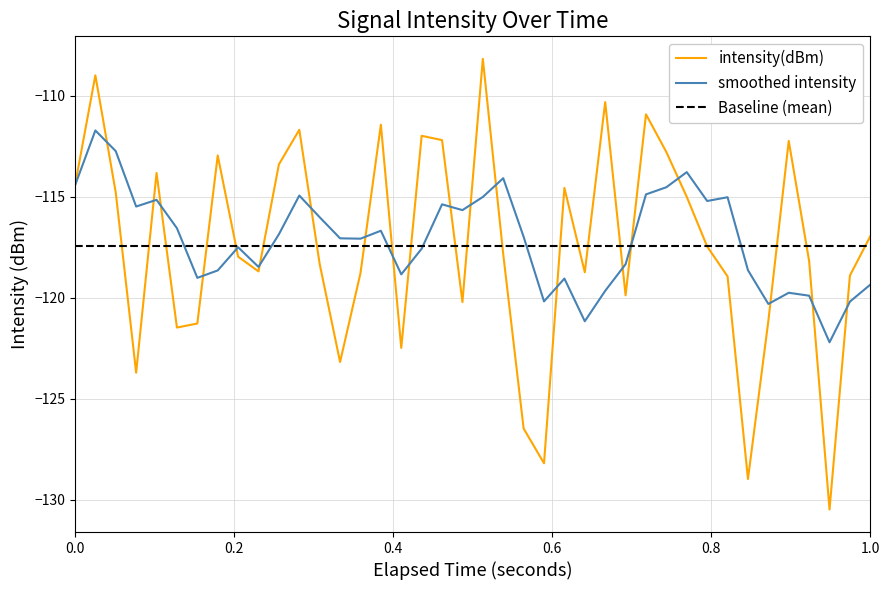

What is the minimum value for smoothed intensity?

-122.2